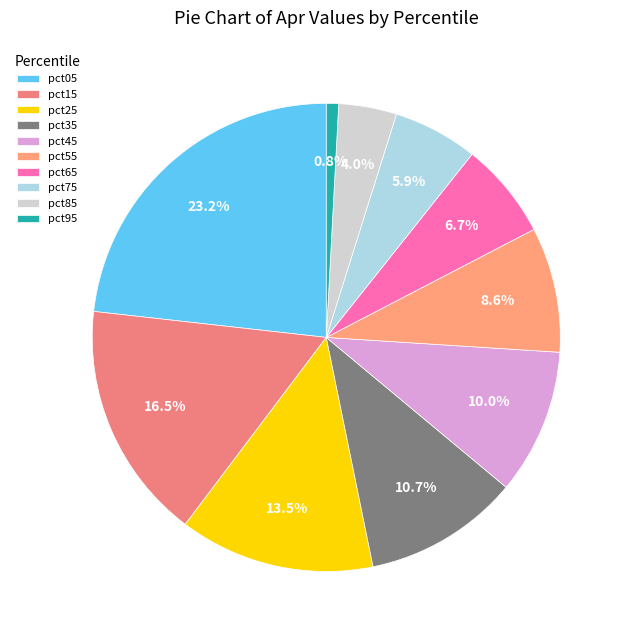

What percentage is the pct05 slice, to the nearest percent?

23%